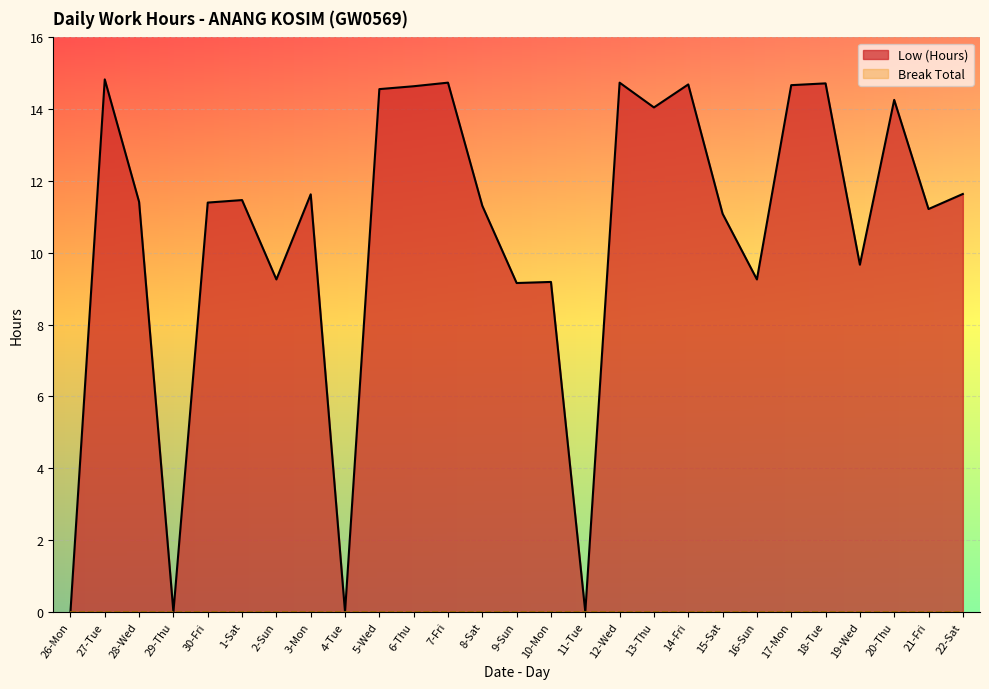

What is the ratio of the value at 14-Fri to the value at 30-Fri?

1.3